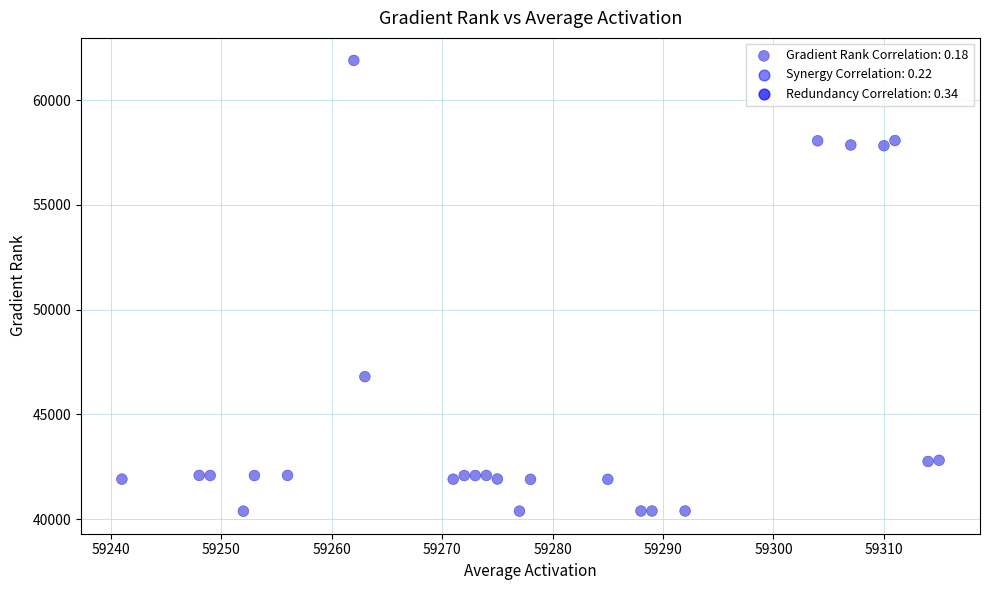

What Y value in the scatter plot is closest to 51141?

46804